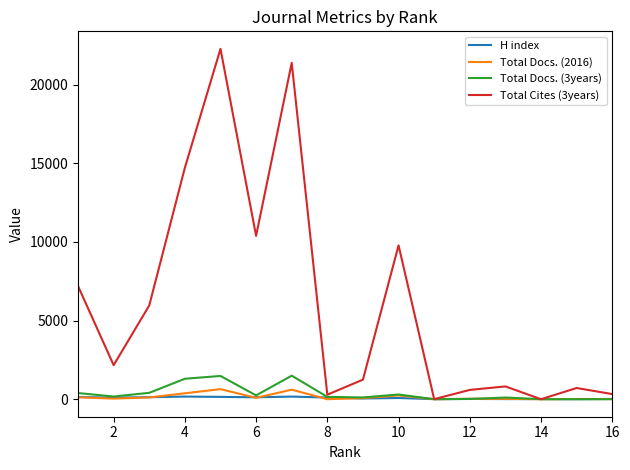

Which series has the largest total across all categories?

Total Cites (3years)